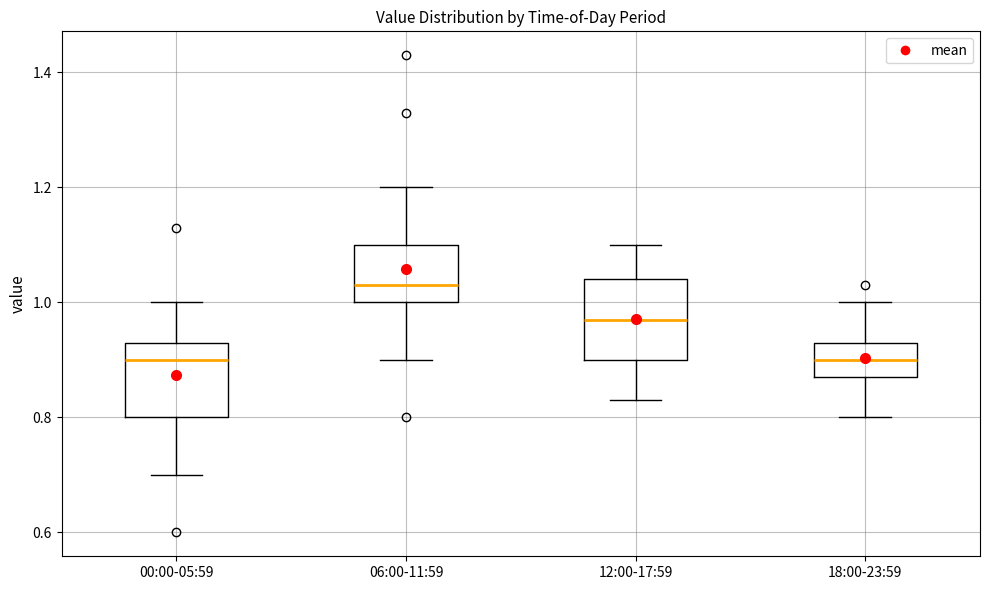

Reading left to right, read every box against the y-axis: the position of its median line, the range the box covers, and the ends of its whiskers. The values are not printed on the chart, so give them approximately, as read against the axis.

00:00-05:59: median 0.90, box 0.80 to 0.94, whiskers 0.70 to 1.00
06:00-11:59: median 1.04, box 1.00 to 1.10, whiskers 0.90 to 1.20
12:00-17:59: median 0.98, box 0.90 to 1.04, whiskers 0.84 to 1.10
18:00-23:59: median 0.90, box 0.88 to 0.94, whiskers 0.80 to 1.00